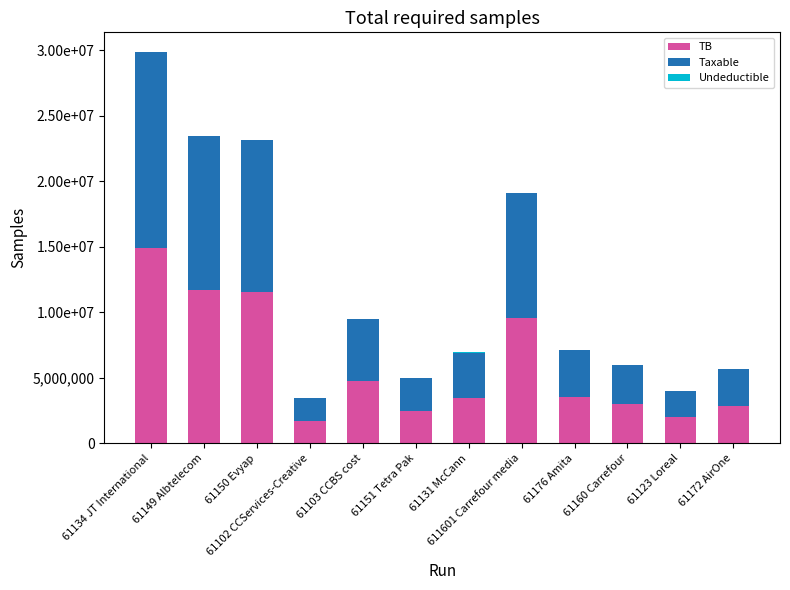

What is the difference between the maximum and minimum values in the Taxable series?

13152708.3